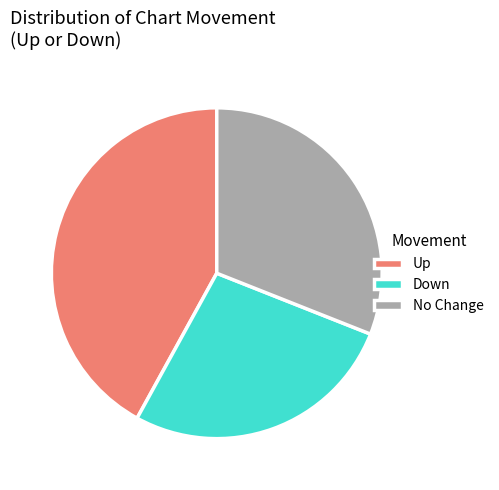

Which category has the biggest portion of the pie?

Up